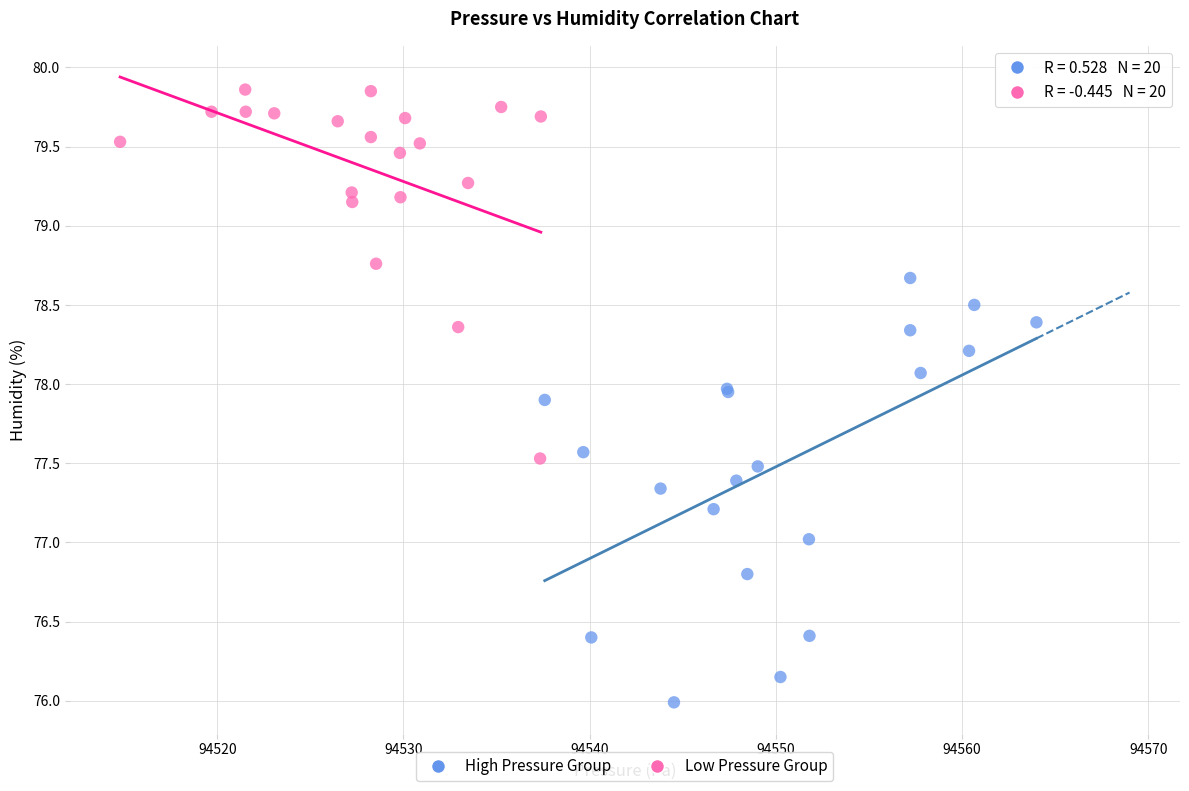

Which series reaches the minimum Y coordinate?

High Pressure Group